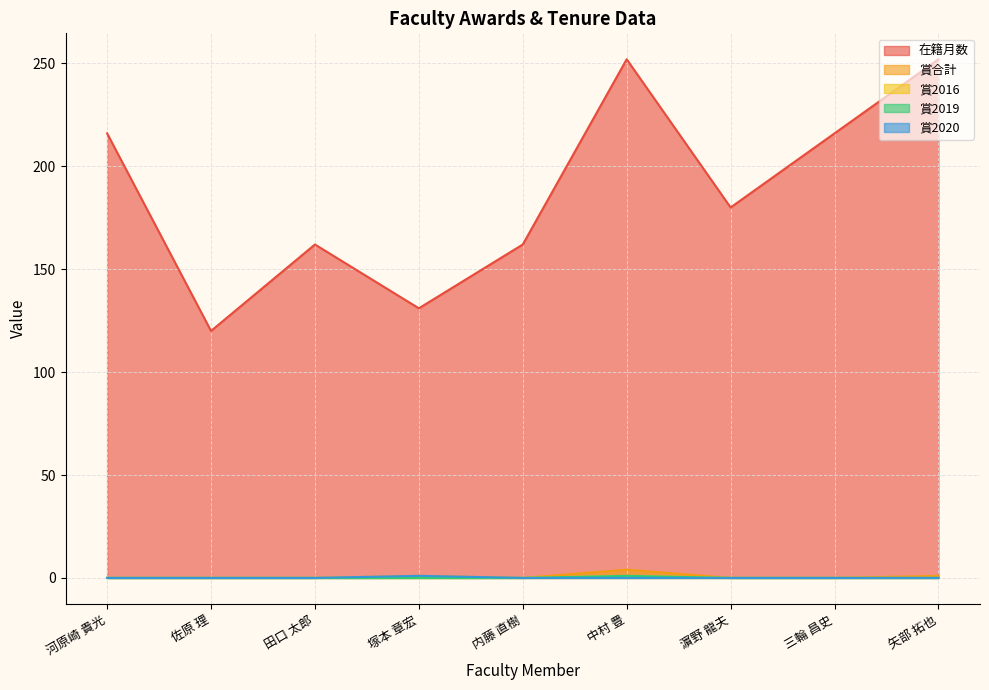

In 賞合計, how many points are lower than both neighbors (excluding endpoints)?

1